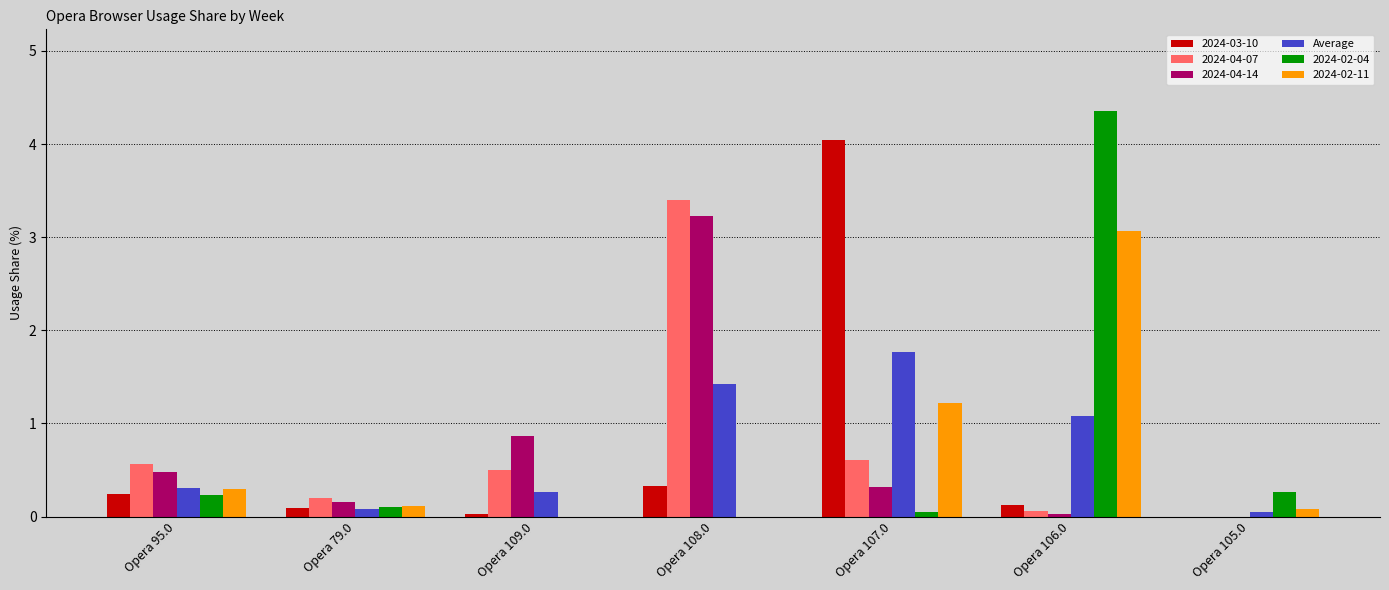

Where is 2024-04-14 nearest to the value 1?

Opera 109.0